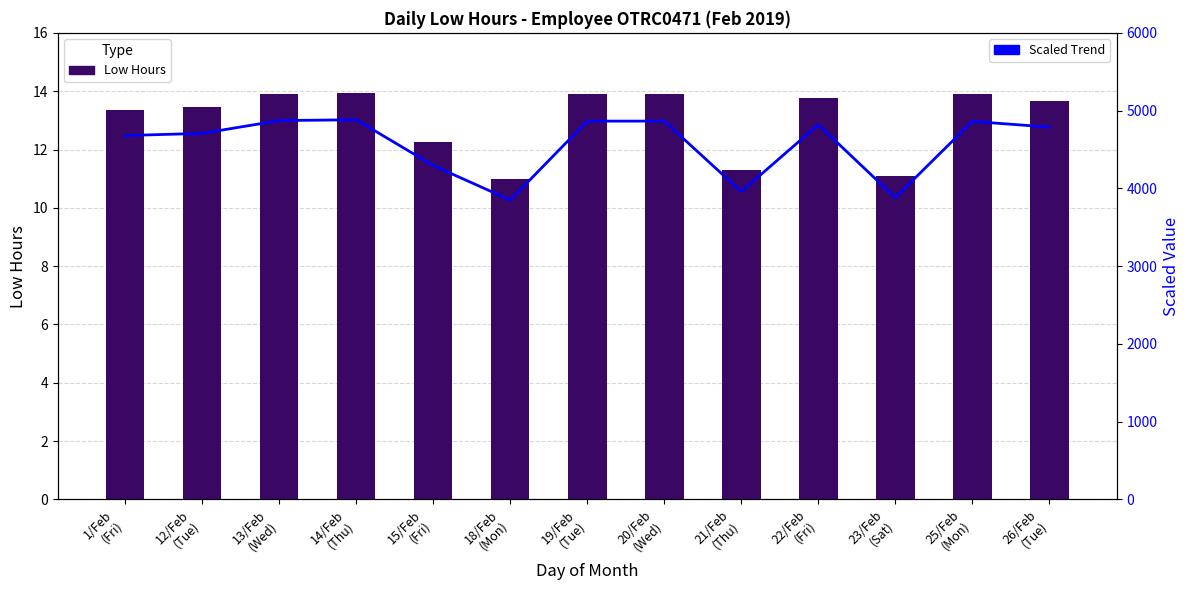

What is the difference between the second highest and second lowest values in the Low Hours series?

2.8